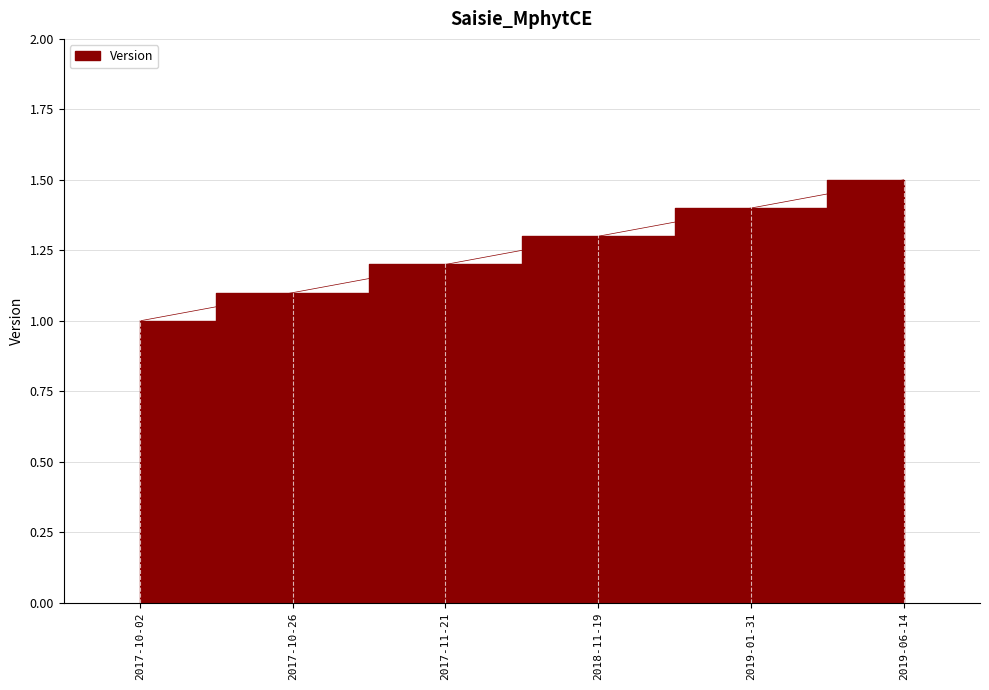

At which label is the value closest to 1?

2017-10-02